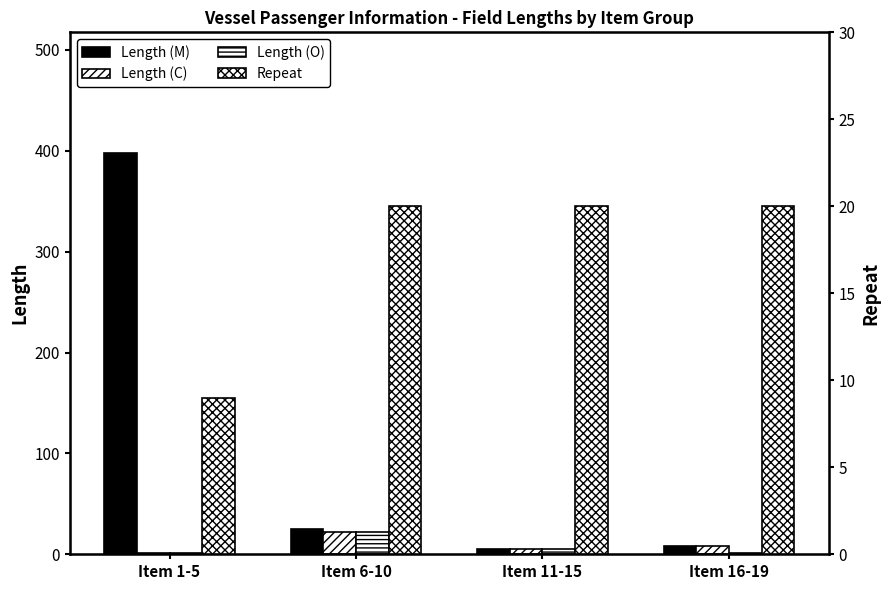

Rank the series by their maximum value, from highest to lowest.

Length (M), Length (C), Length (O), Repeat